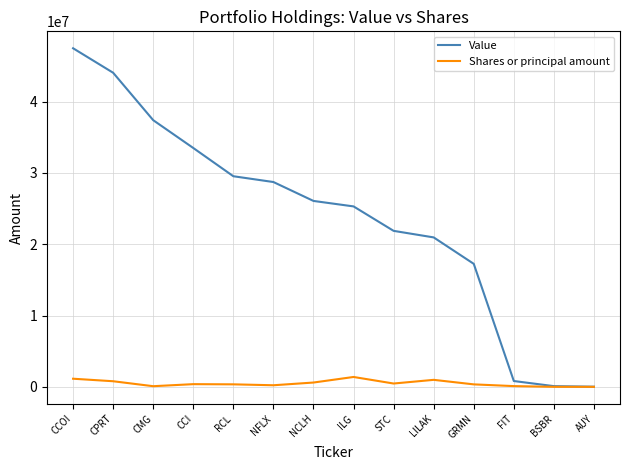

What is the maximum value shown in the chart?

47474000